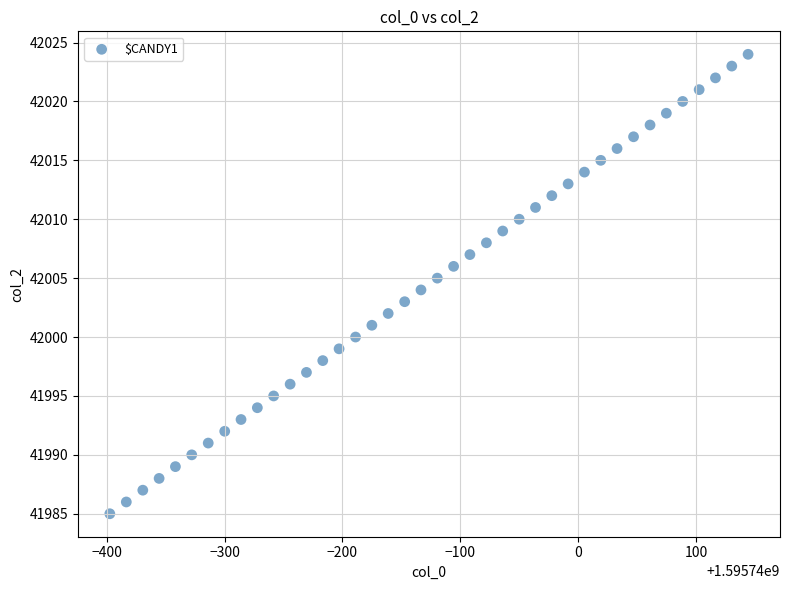

What is the range of Y values (max minus min)?

39